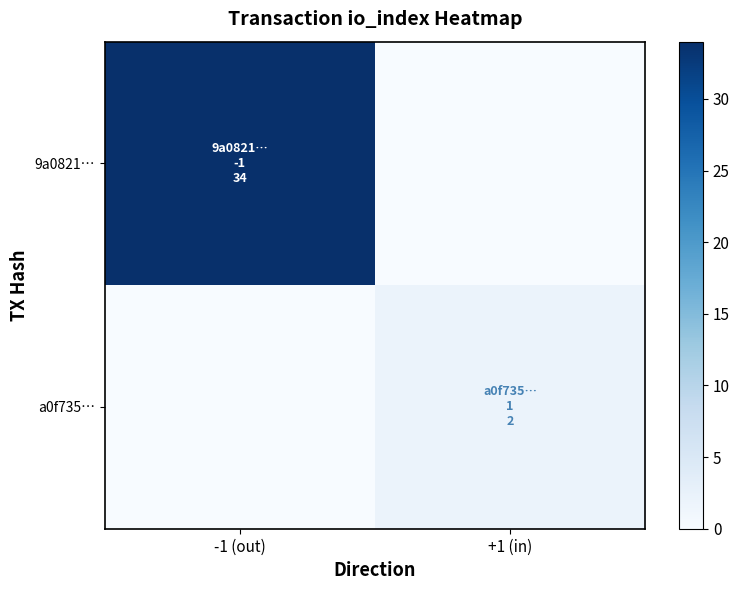

Reading left to right, transcribe all the data shown in this chart.

9a0821…: -1 (out)=34	+1 (in)=0
a0f735…: -1 (out)=0	+1 (in)=2